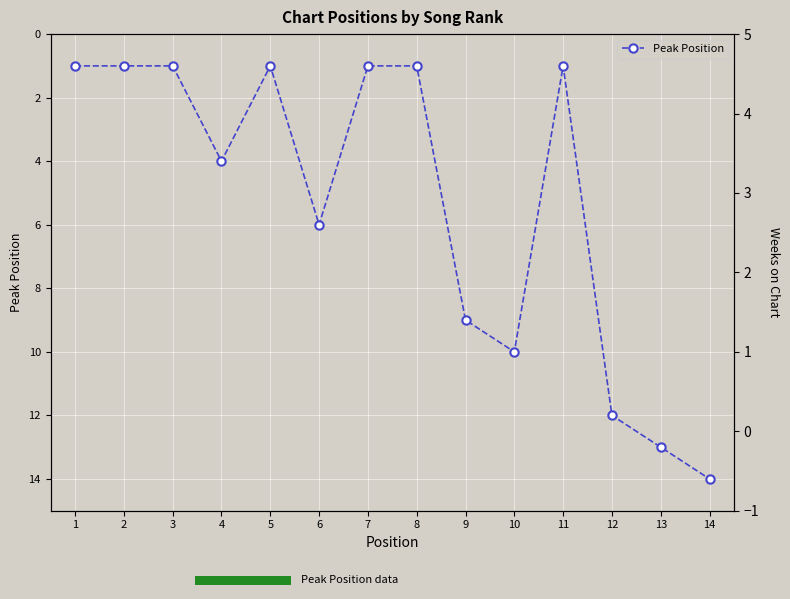

What is the value of the 3rd bar from the left?

1